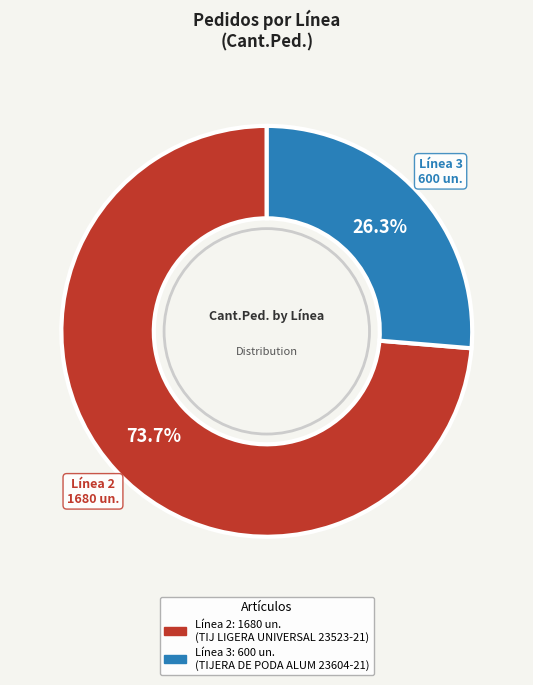

Which has a higher value, Línea 3 or Línea 2?

Línea 2